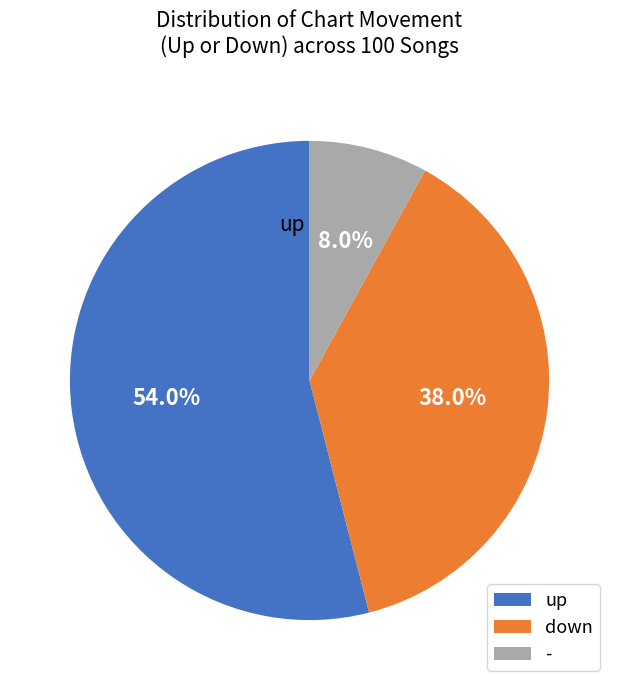

To the nearest percent, what is the average slice percentage?

33%